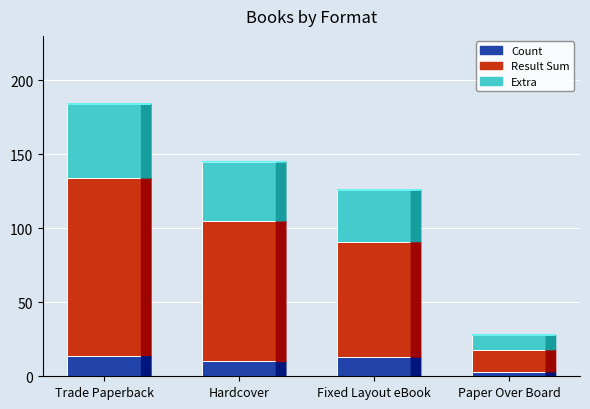

What is the lowest value of the Count series?

3